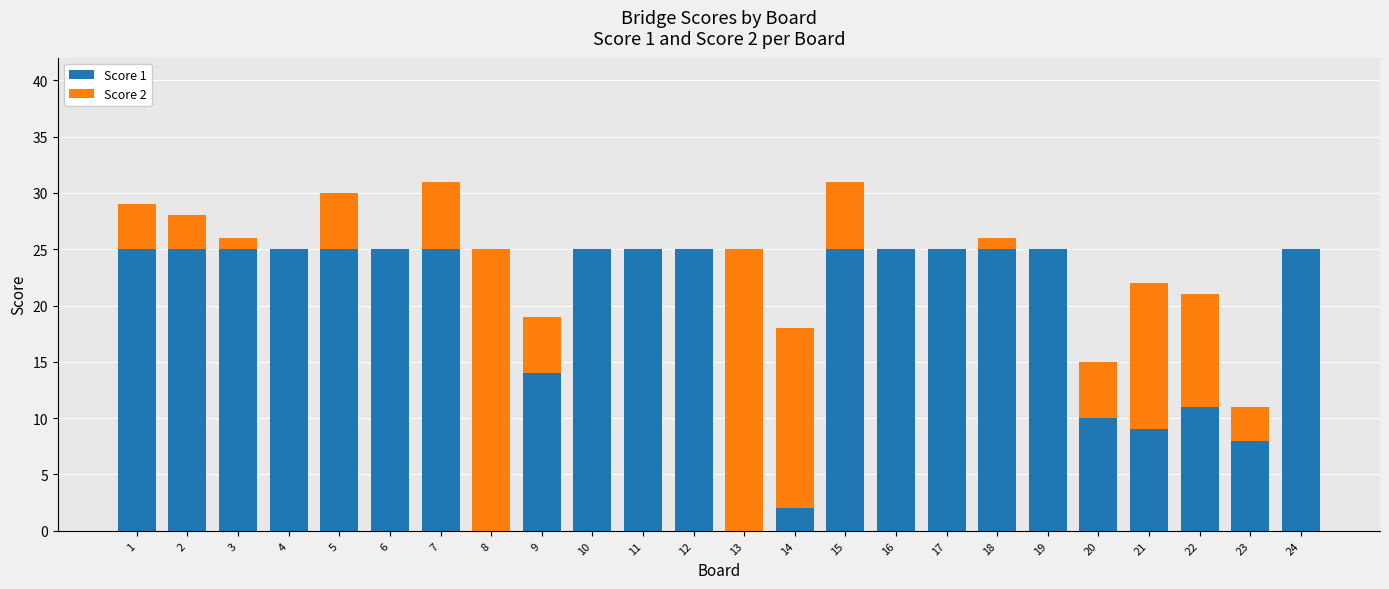

True or false: Score 1 has a value of 25 at 4.

True